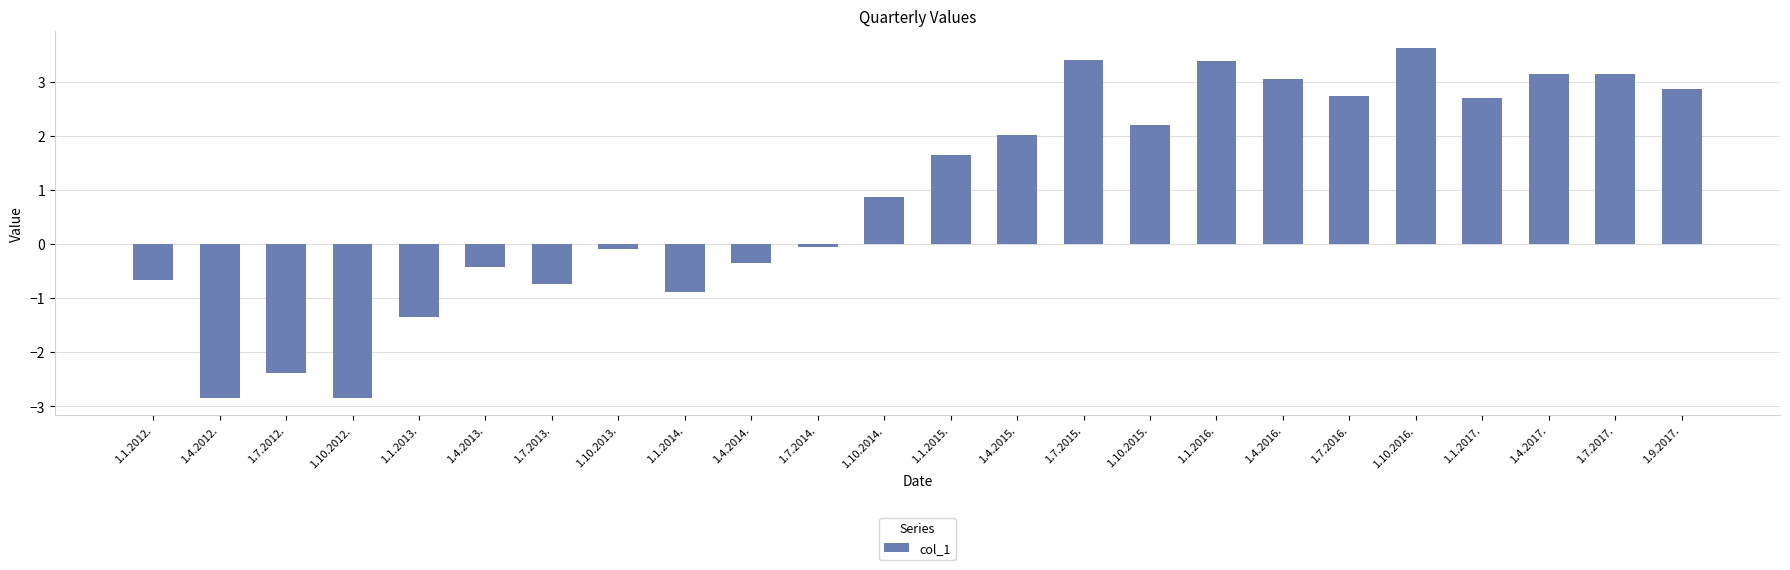

Which has a higher value, 1.7.2017. or 1.7.2016.?

1.7.2017.